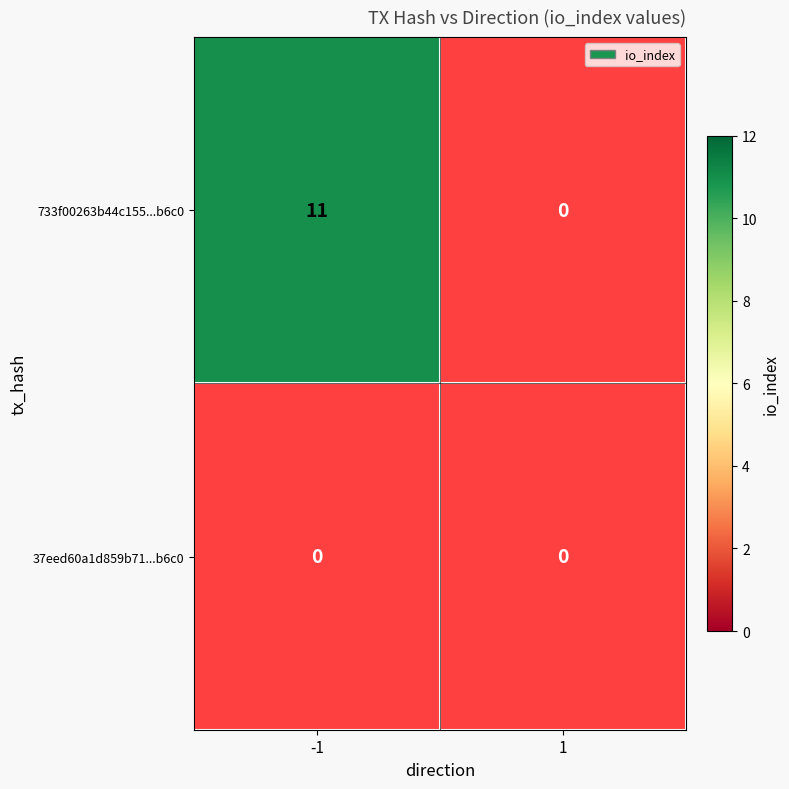

At which category is the sum across all series the highest?

-1